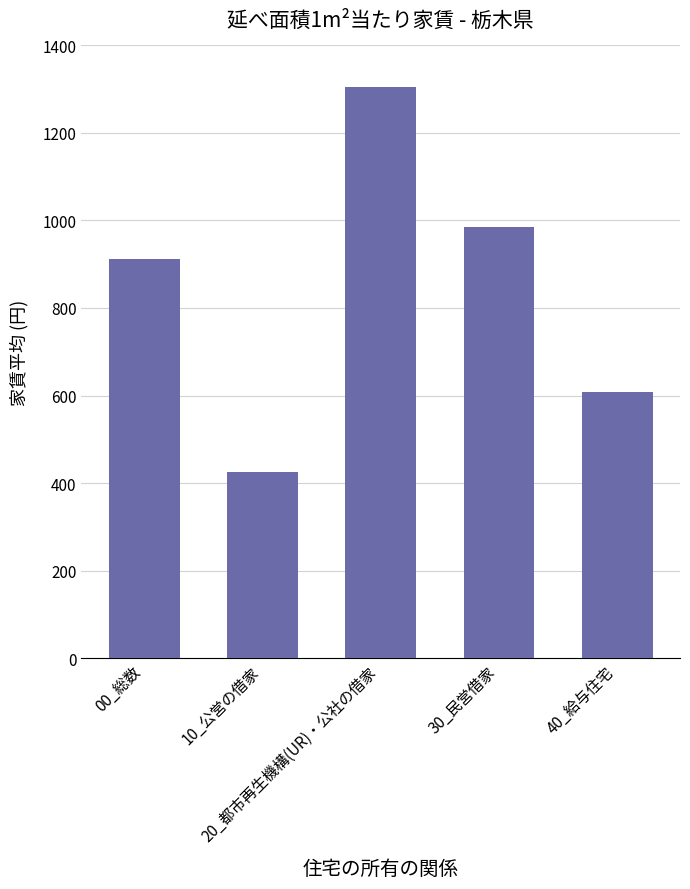

What is the change in value from 30_民営借家 to 40_給与住宅?

-377